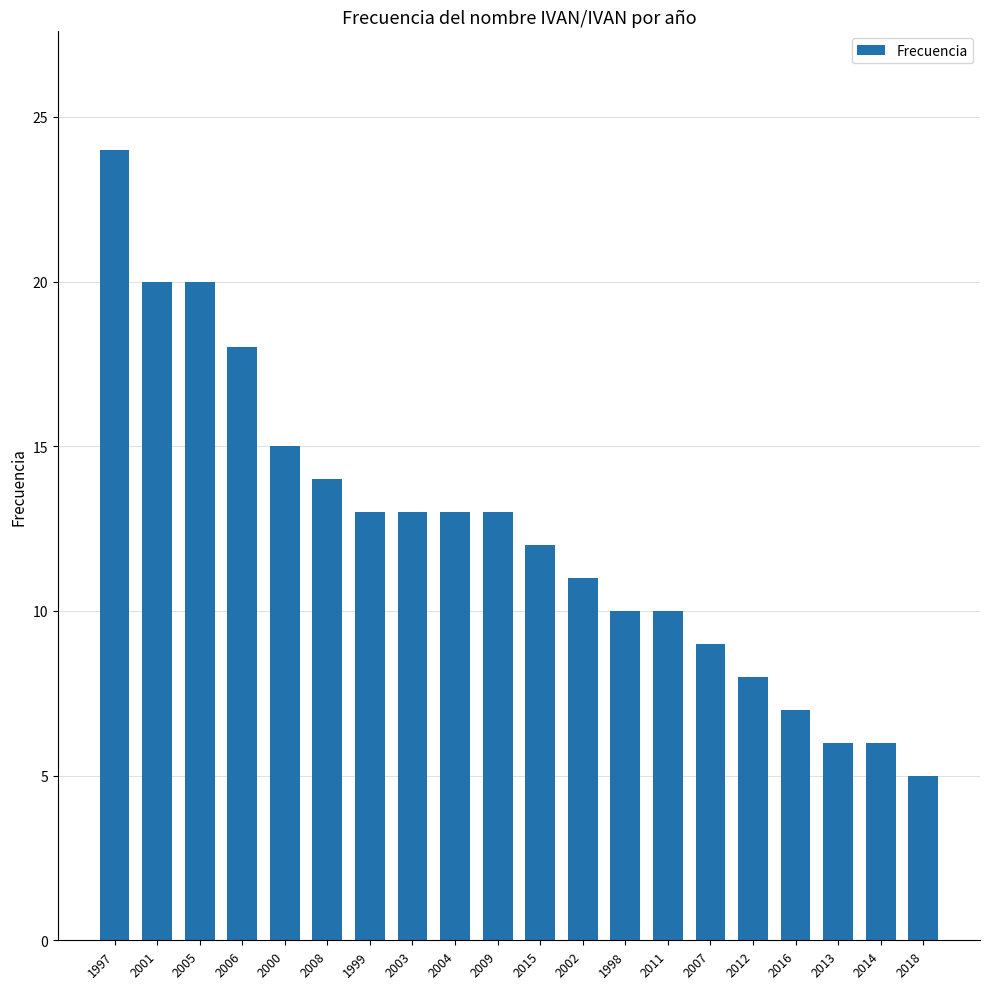

What is the label of the 15th bar from the right?

2008